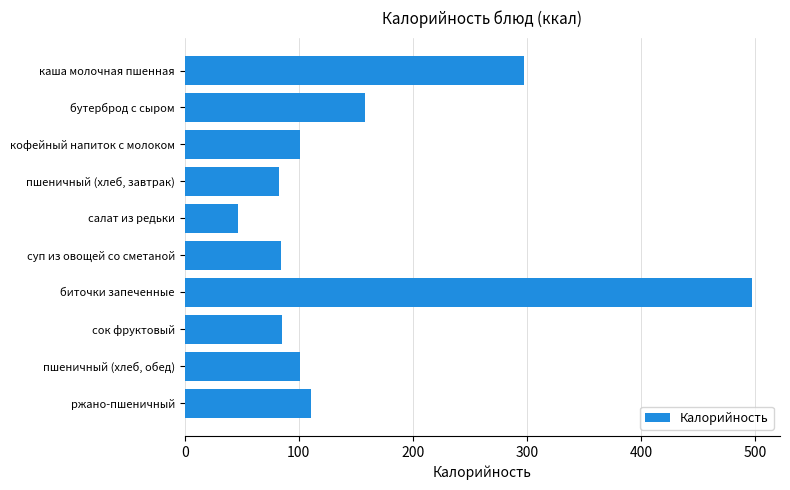

List the labels in order of value, smallest first.

салат из редьки, пшеничный (хлеб, завтрак), суп из овощей со сметаной, сок фруктовый, кофейный напиток с молоком, пшеничный (хлеб, обед), ржано-пшеничный, бутерброд с сыром, каша молочная пшенная, биточки запеченные